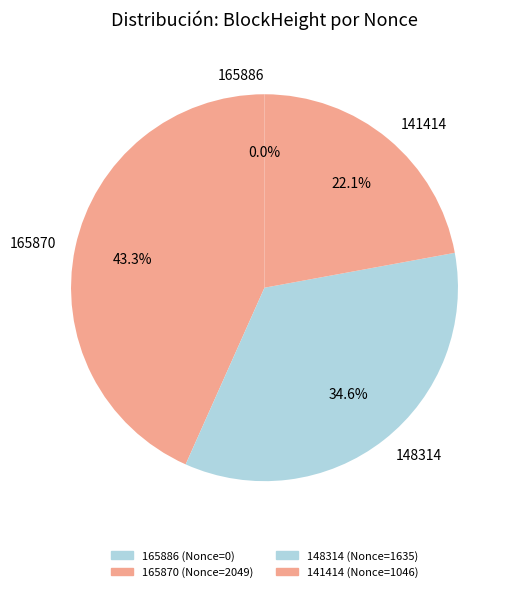

Is it true that 165870 is 58% of the pie?

False